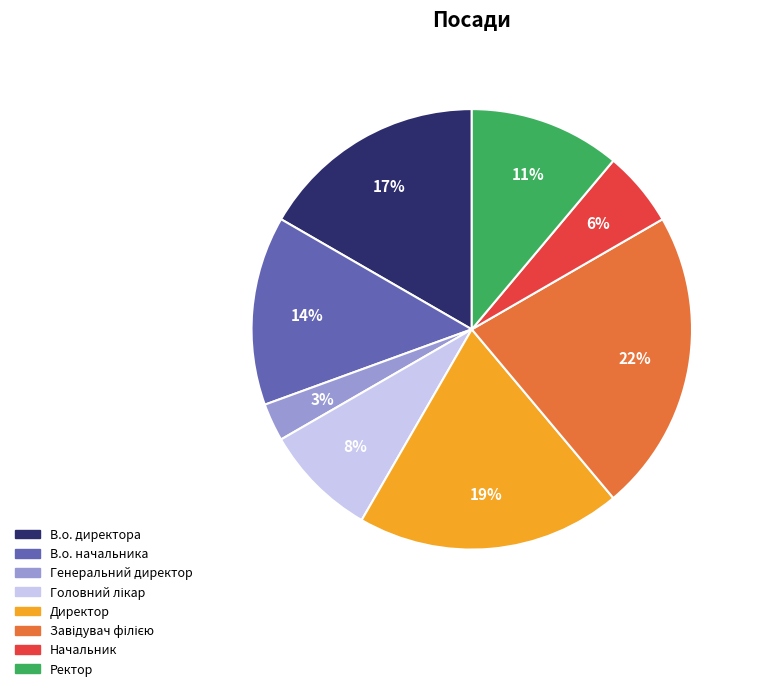

What percentage is the Директор slice, to the nearest percent?

19%